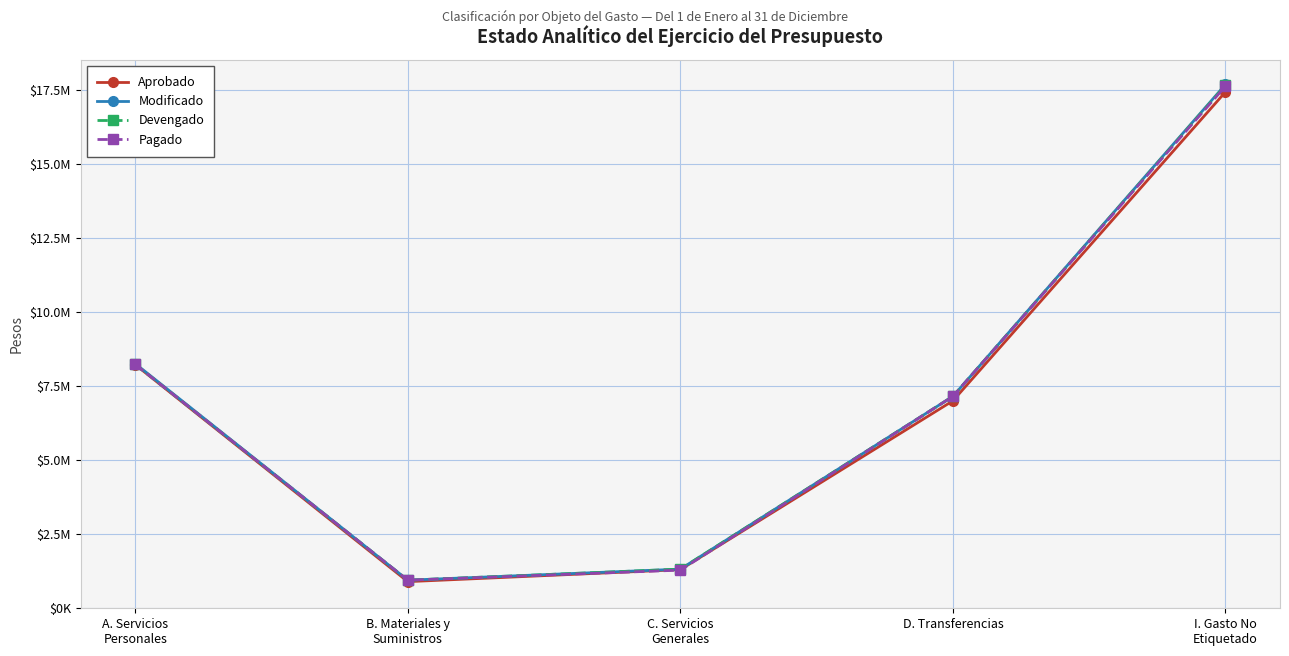

What are all the series names shown in the legend?

Aprobado, Modificado, Devengado, Pagado